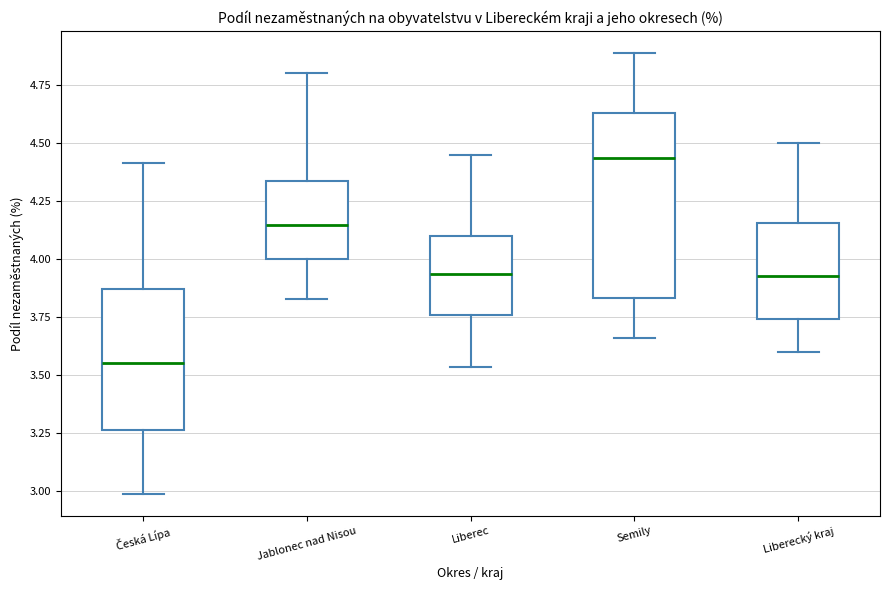

Where does the lower whisker of the box for Jablonec nad Nisou end on the y-axis? The values are not printed on the chart, so give them approximately, as read against the axis.

3.85